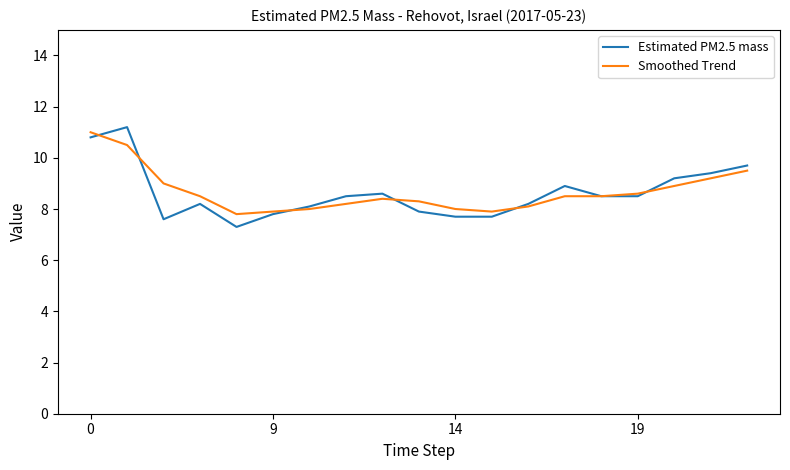

What is the minimum value shown in the chart?

7.3